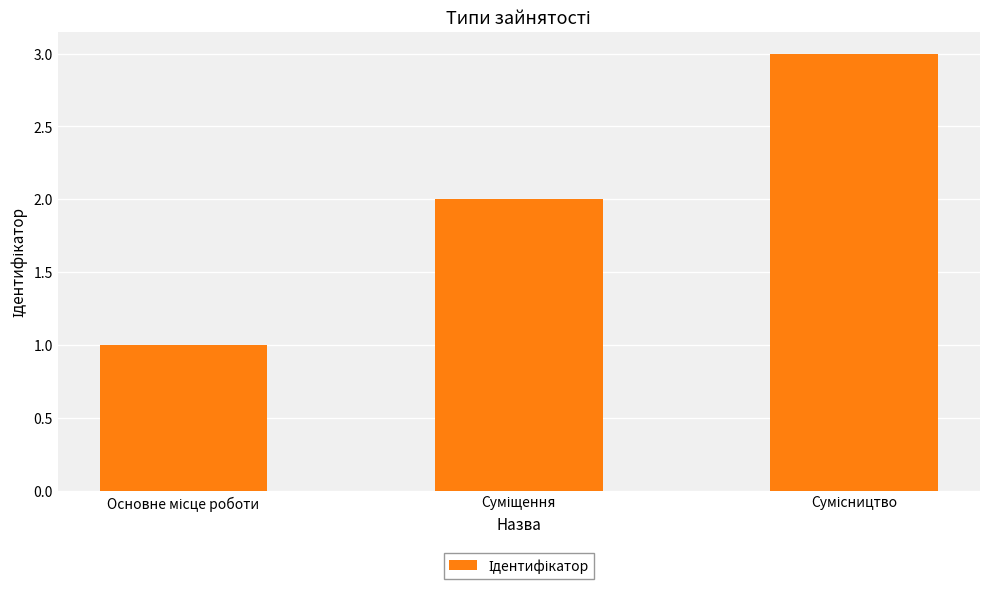

What is the difference between the maximum and minimum values?

2